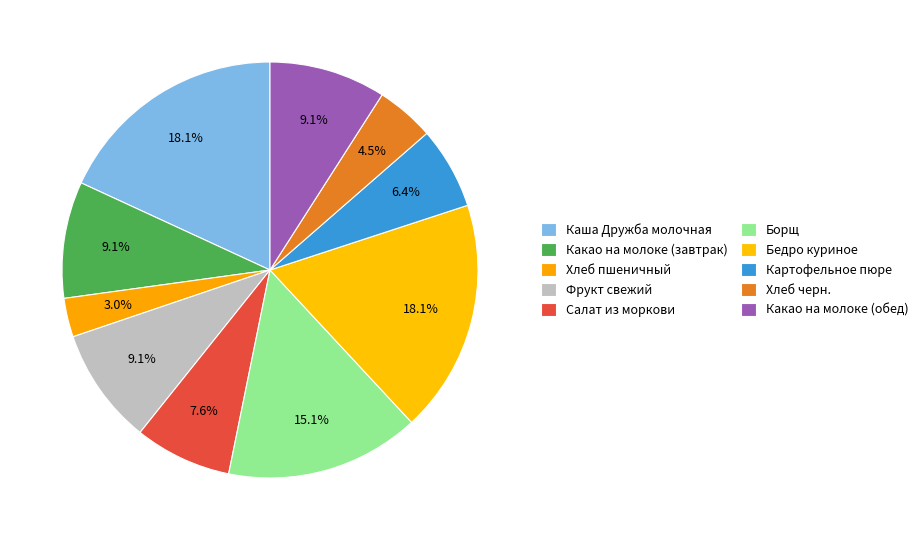

True or false: Бедро куриное accounts for 18% of the total.

True